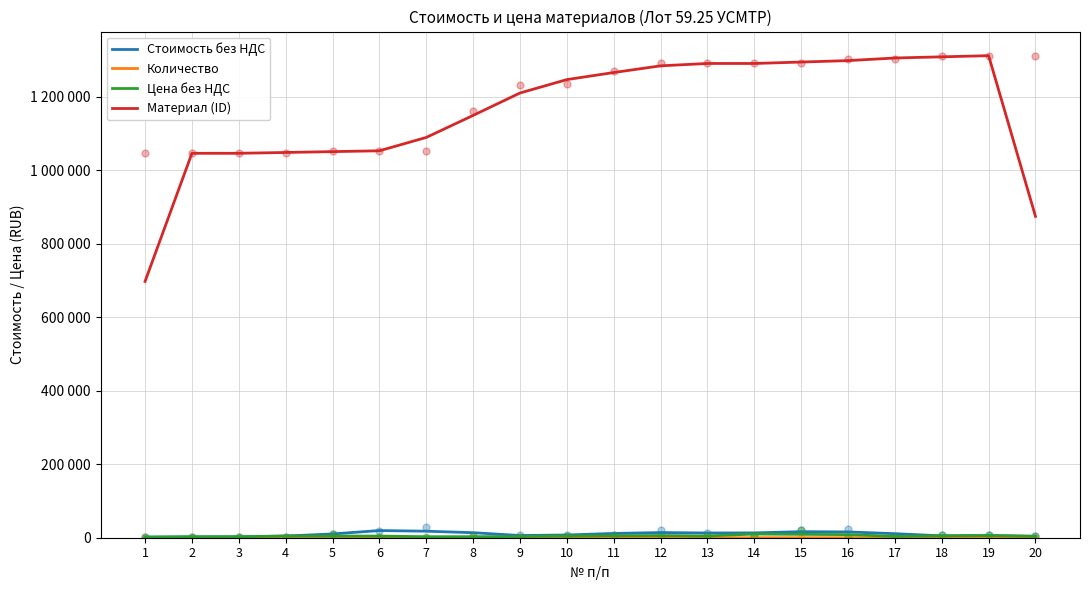

Where does the Стоимость без НДС series first go above 11009?

6